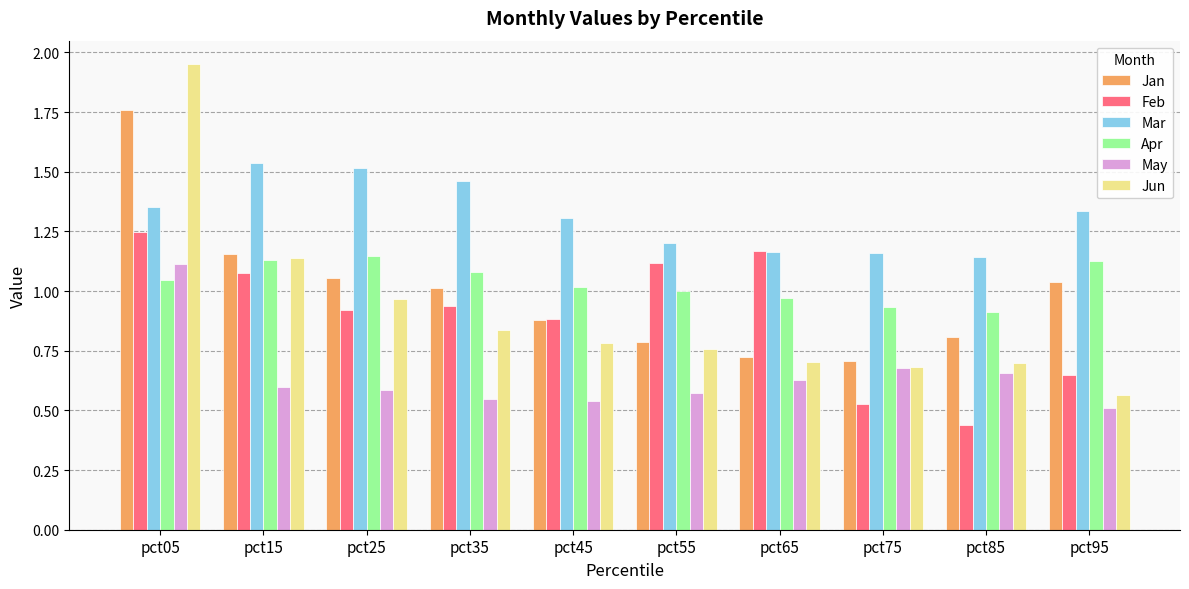

Which category has the highest value across all series?

pct05